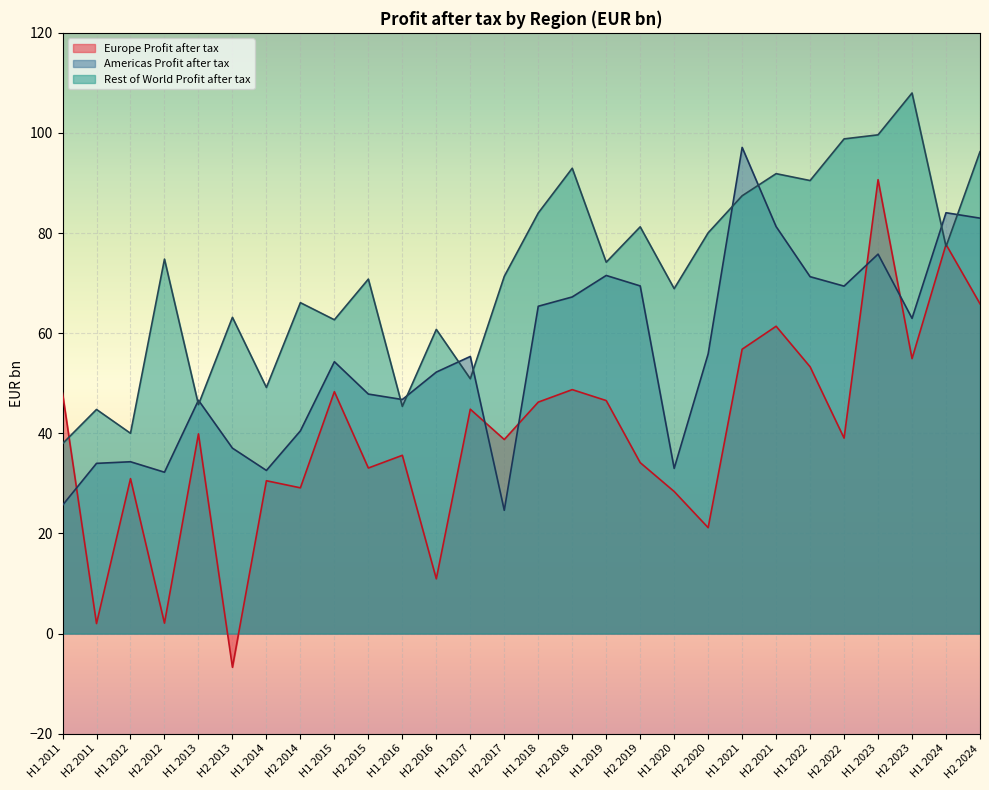

What is the greatest value displayed?

108.0